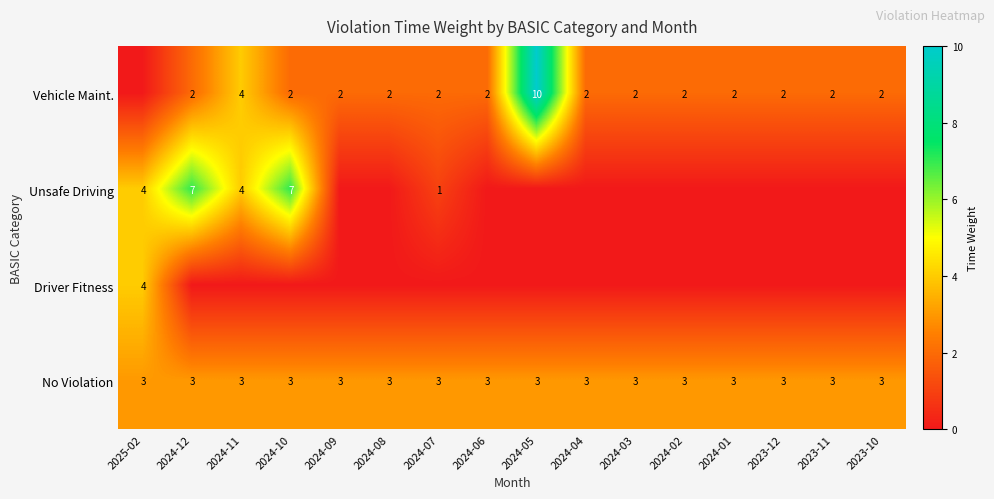

The No Violation series shows 5 at 2024-10. True or false?

False